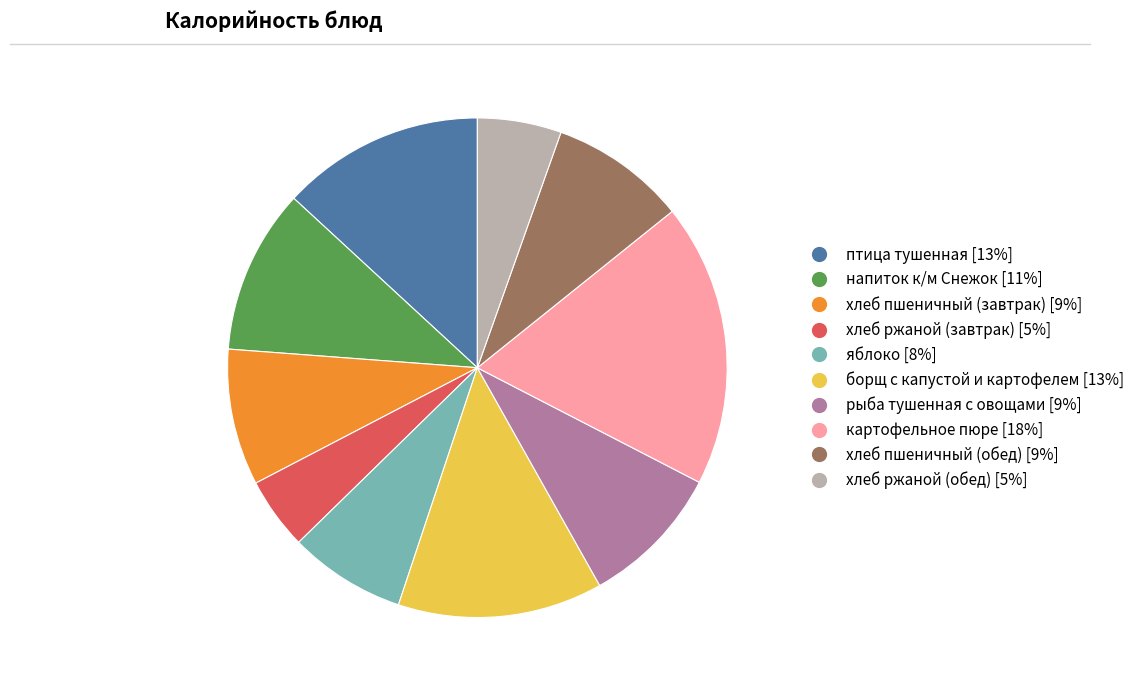

Which slice is the largest?

картофельное пюре